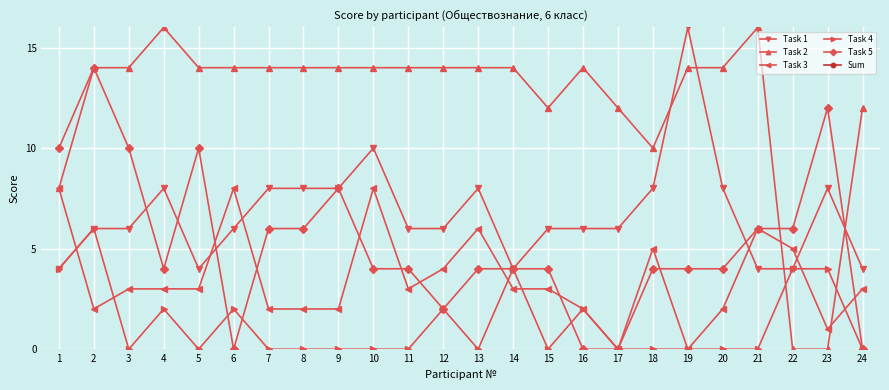

What is the value of the Task 3 point at the 12th from the left?

4